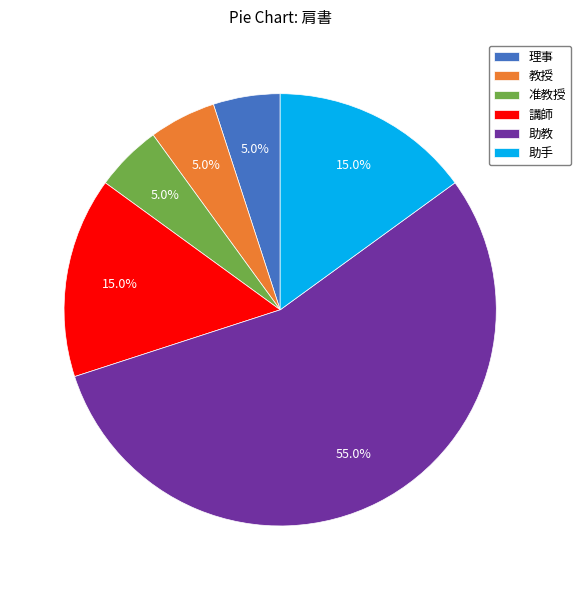

What is the ratio of the value at 講師 to the value at 教授?

3.0